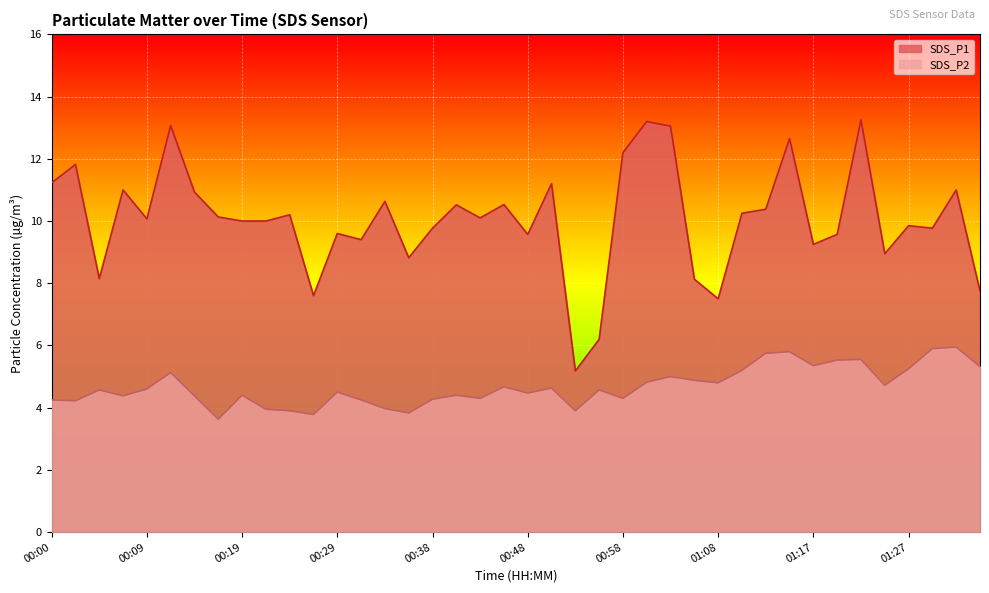

Reading left to right, extract all data points from this chart.

SDS_P1: 11.2	11.8	8.2	11.0	10.1	13.1	10.9	10.1	10.0	10.0	10.2	7.6	9.6	9.4	10.6	8.8	9.8	10.5	10.1	10.5	9.6	11.2	5.2	6.2	12.2	13.2	13.1	8.1	7.5	10.2	10.4	12.7	9.2	9.6	13.2	8.9	9.8	9.8	11.0	7.8
SDS_P2: 4.2	4.2	4.6	4.4	4.6	5.1	4.4	3.6	4.4	4.0	3.9	3.8	4.5	4.2	4.0	3.8	4.3	4.4	4.3	4.7	4.5	4.6	3.9	4.6	4.3	4.8	5.0	4.9	4.8	5.2	5.8	5.8	5.3	5.5	5.5	4.7	5.2	5.9	6.0	5.3